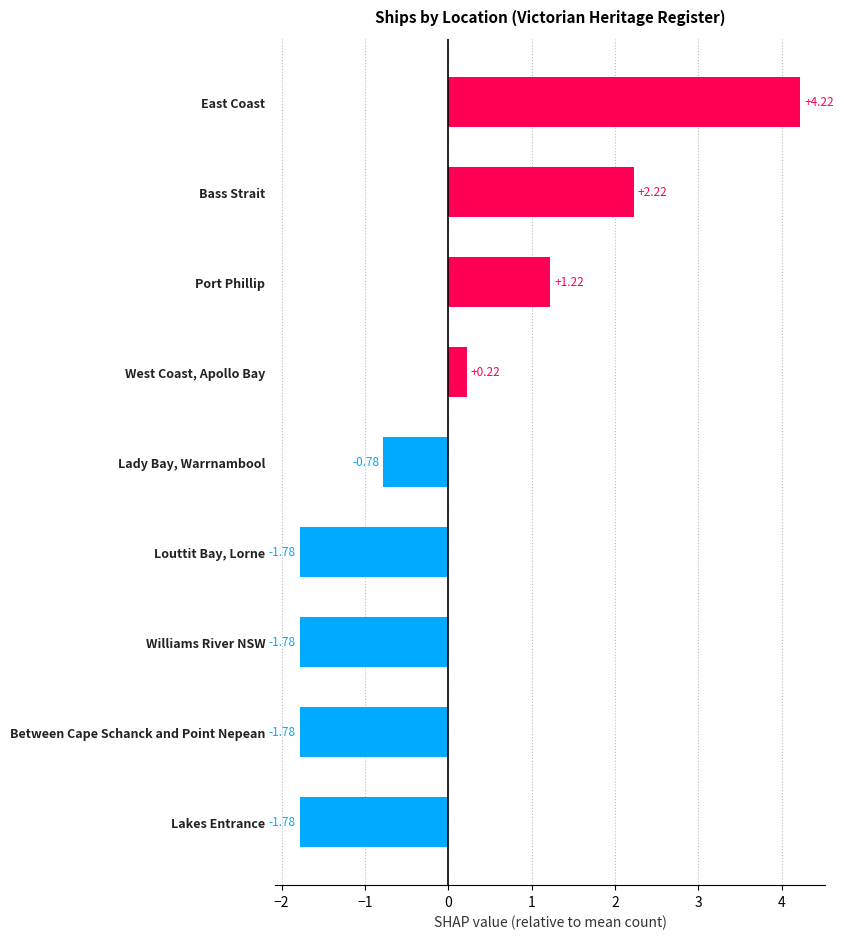

What is the change in value from Louttit Bay, Lorne to West Coast, Apollo Bay?

+2.0